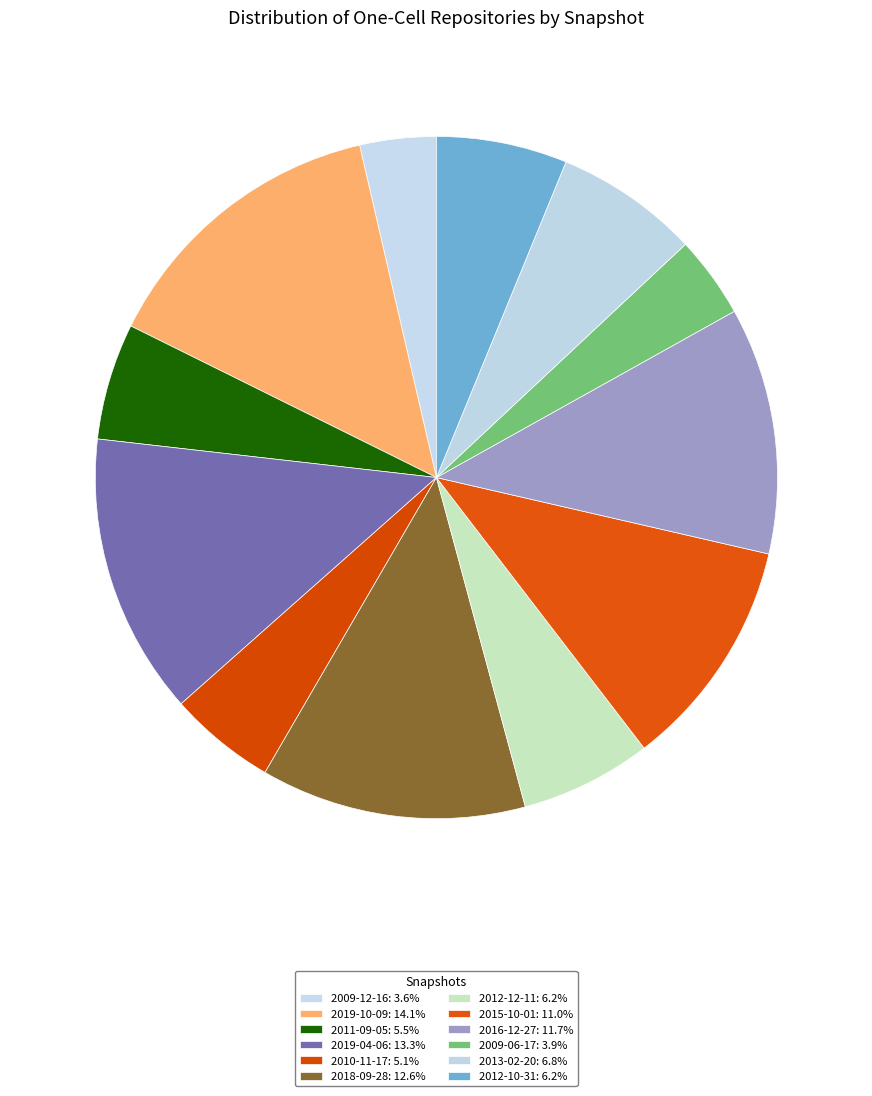

Which category has the smallest portion of the pie?

2009-12-16